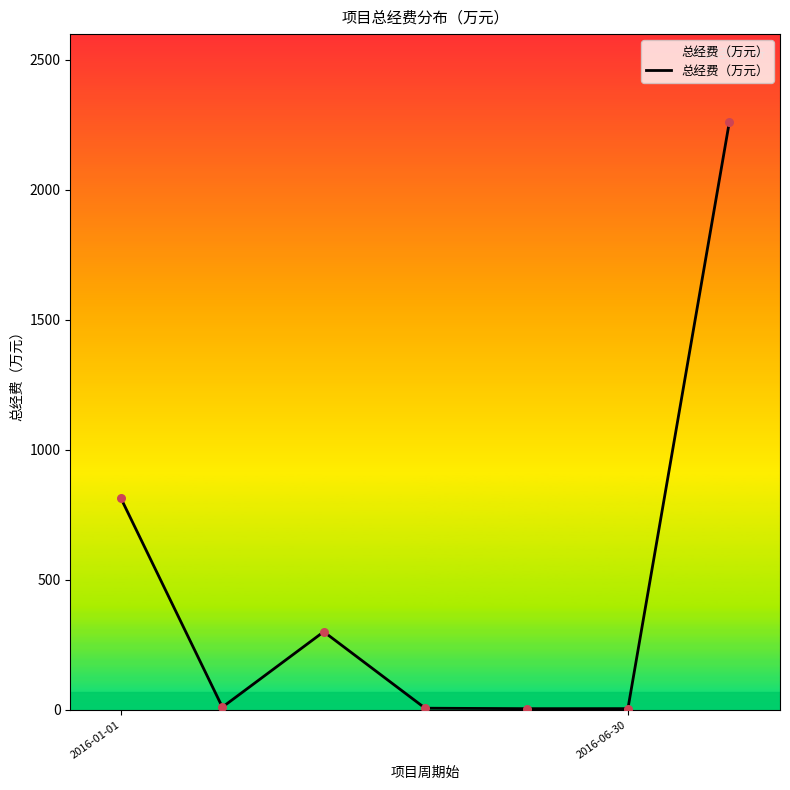

What is the sum of all values?

3396.3